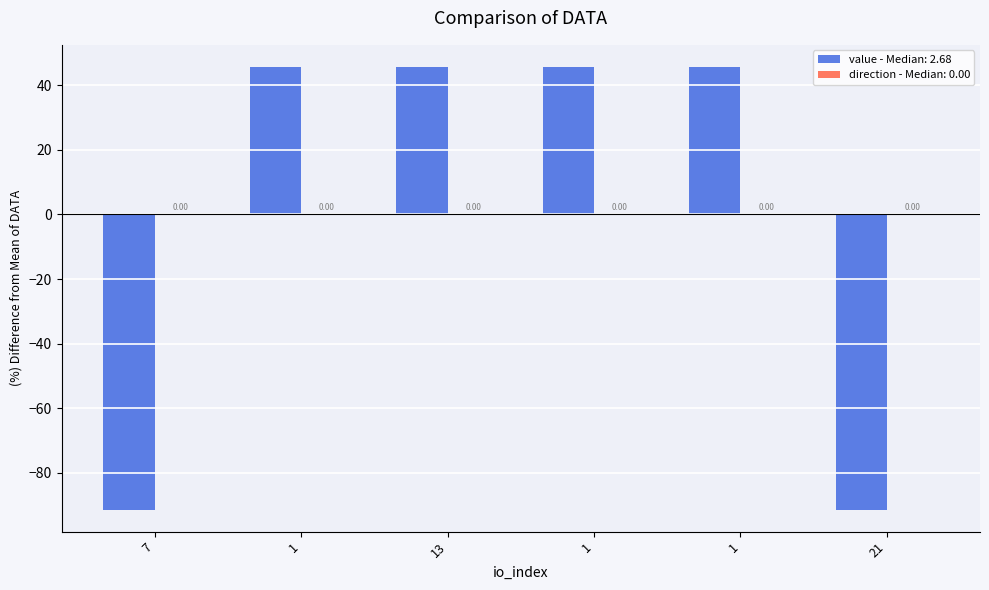

Are the bars horizontal?

No